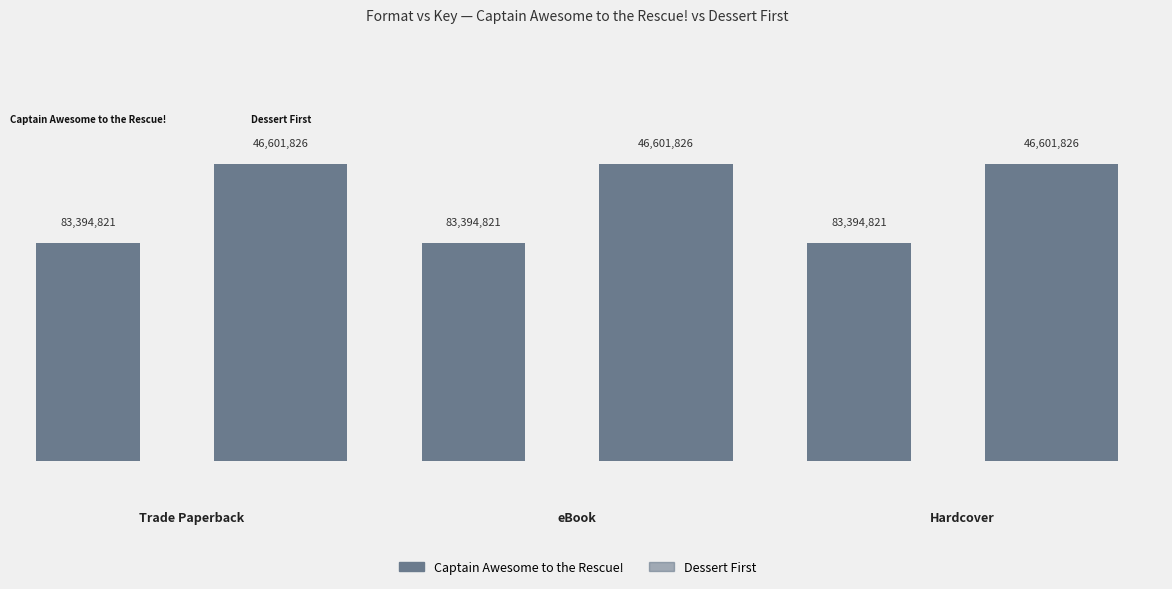

Which series has the widest spread of values?

Captain Awesome to the Rescue!